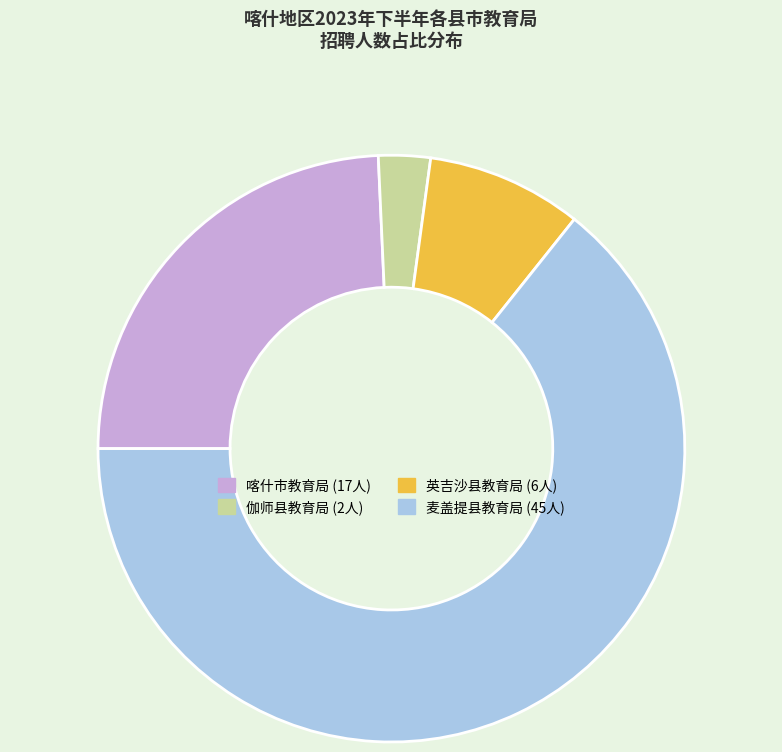

How many segments does this pie chart have?

4